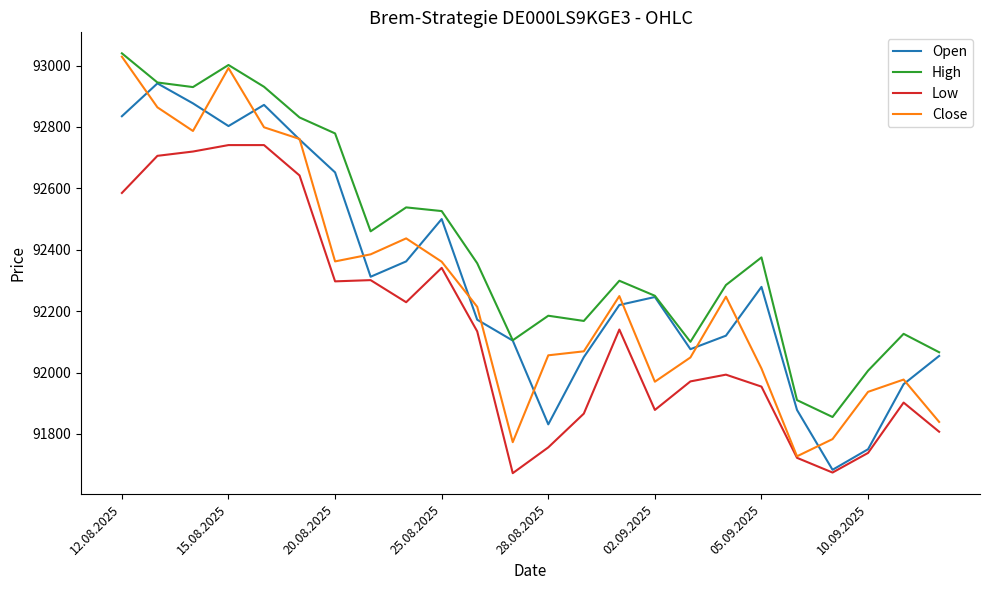

What is the minimum value for Low?

91672